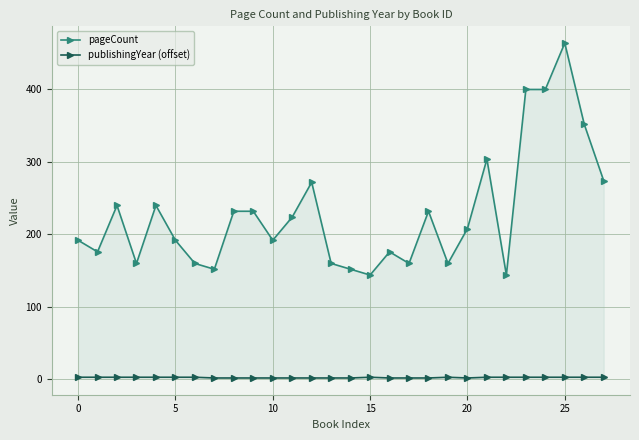

At which category is the sum across all series the highest?

25